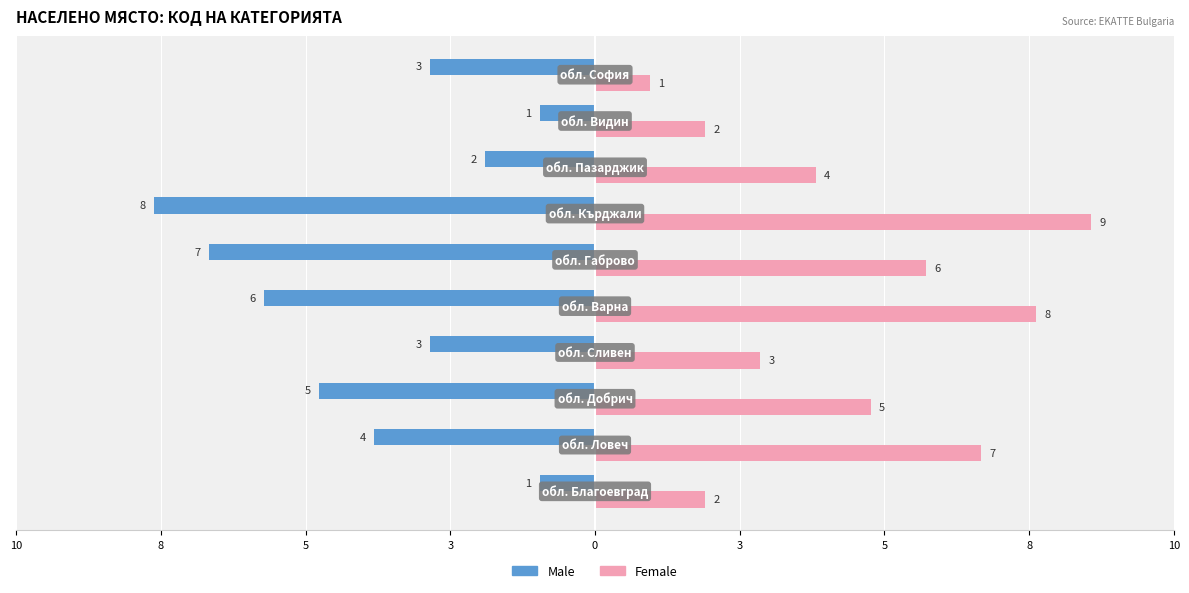

What are all the series names shown in the legend?

Male, Female